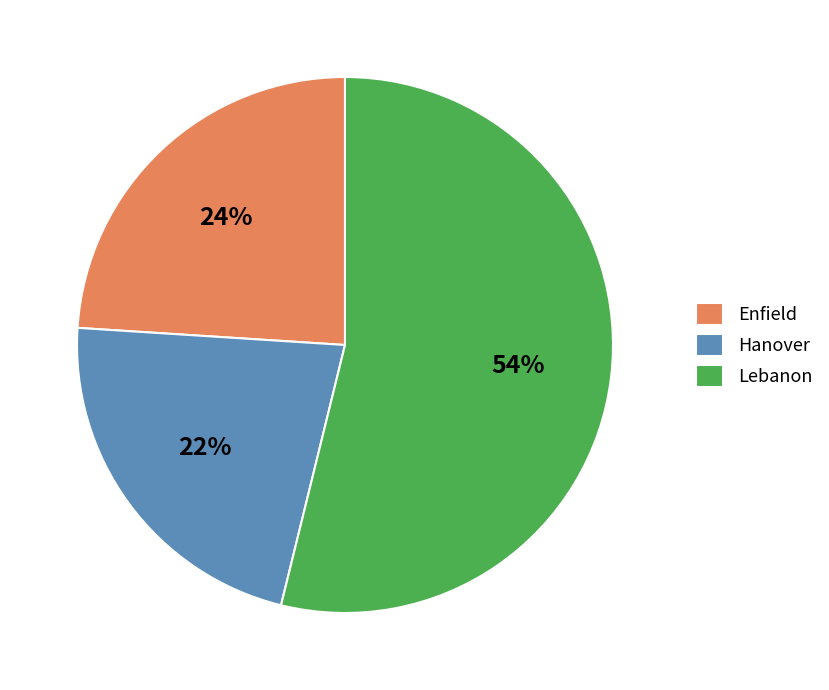

How many slices are in this pie chart?

3